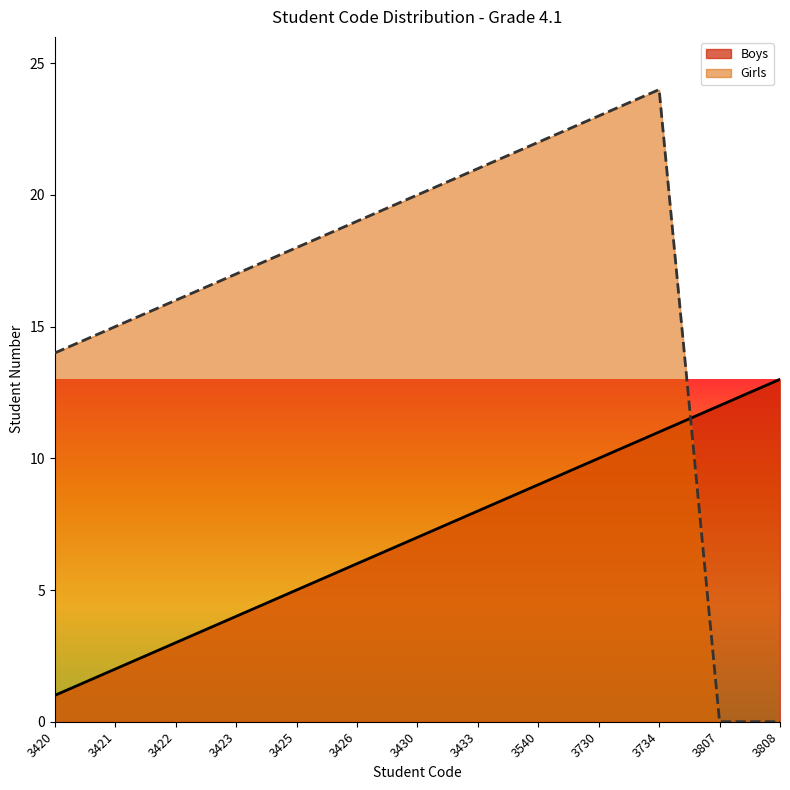

True or false: Boys has a value of 1 at 3421.

False